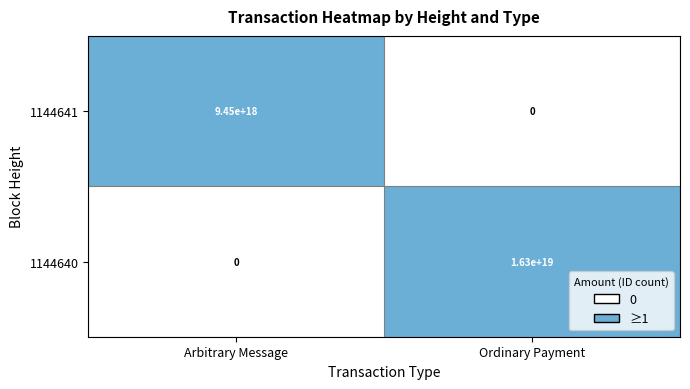

Where is 1144640 nearest to the value 8150000000000000000?

Arbitrary Message